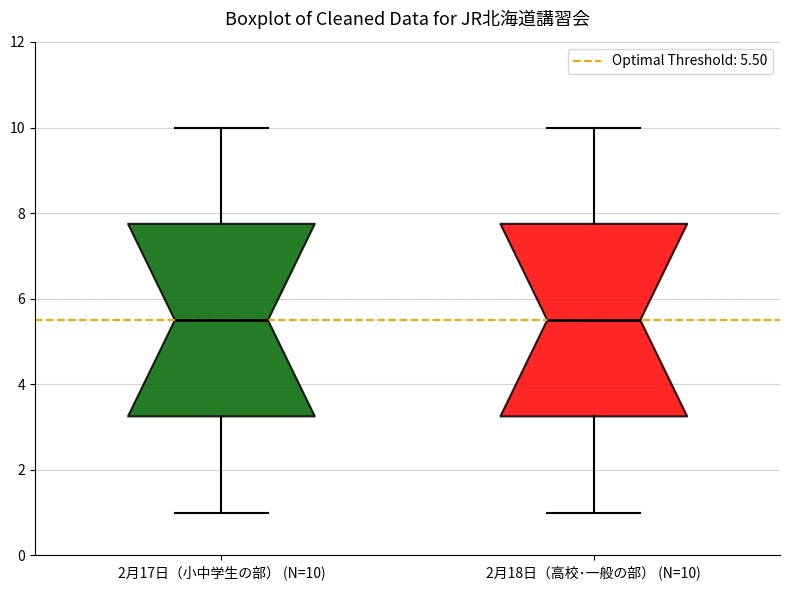

Reading left to right, transcribe this box plot: for each box, give where its median line is, the range the box spans, and where its two whiskers end, as read against the y-axis. The values are not printed on the chart, so give them approximately, as read against the axis.

2月17日（小中学生の部） (N=10): median 5.6, box 3.2 to 7.8, whiskers 1.0 to 10.0
2月18日（高校･一般の部） (N=10): median 5.6, box 3.2 to 7.8, whiskers 1.0 to 10.0